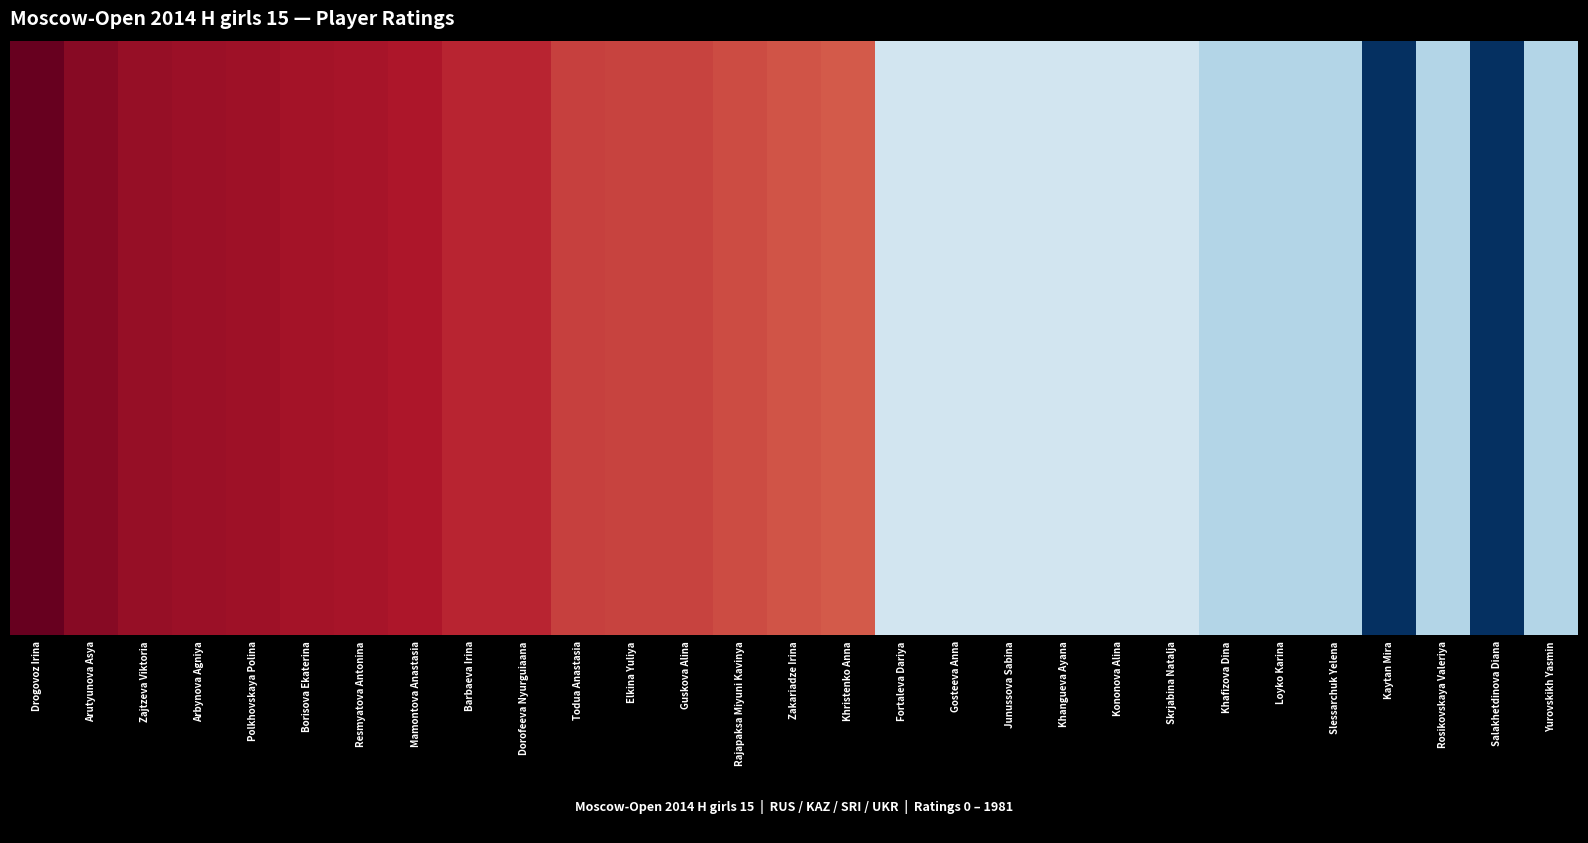

List the labels in order of value, smallest first.

Kaytan Mira, Salakhetdinova Diana, Khafizova Dina, Loyko Karina, Slessarchuk Yelena, Rosikovskaya Valeriya, Yurovskikh Yasmin, Fortaleva Dariya, Gosteeva Anna, Junussova Sabina, Khangueva Ayana, Kononova Alina, Skrjabina Natalja, Khristenko Anna, Zakariadze Irina, Rajapaksa Miyuni Kavinya, Guskova Alina, Elkina Yuliya, Todua Anastasia, Barbaeva Irina, Dorofeeva Nyurguiaana, Mamontova Anastasia, Resmyatova Antonina, Borisova Ekaterina, Polkhovskaya Polina, Arbynova Agniya, Zajtzeva Viktoria, Arutyunova Asya, Drogovoz Irina